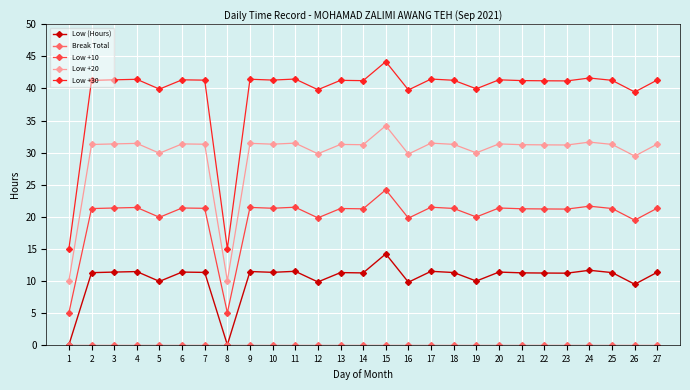

The value of Low (Hours) at 10 is 18.6. True or false?

False